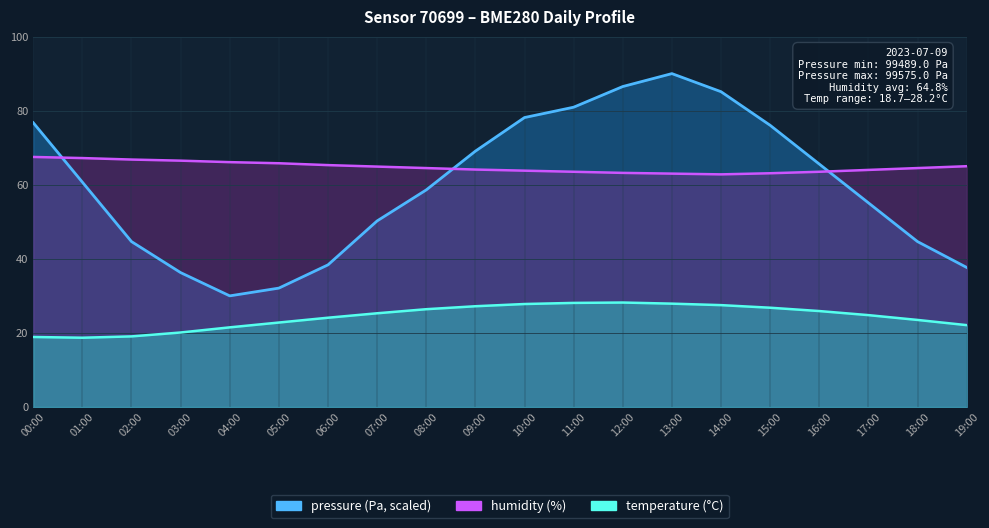

Read the temperature value at 11:00.

28.1